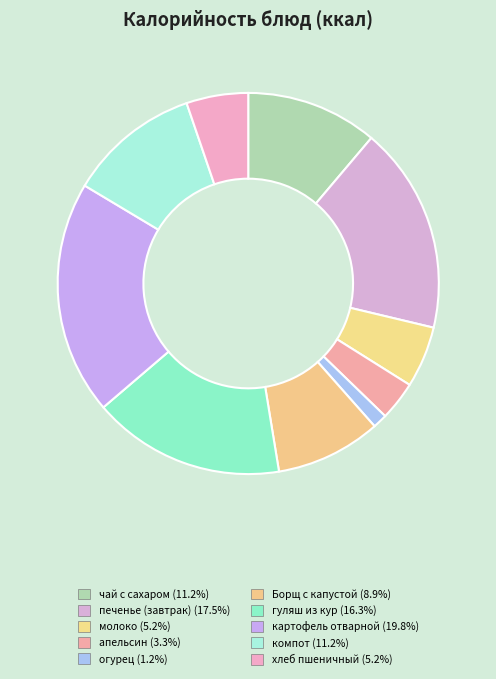

Is there a majority slice in this chart?

No